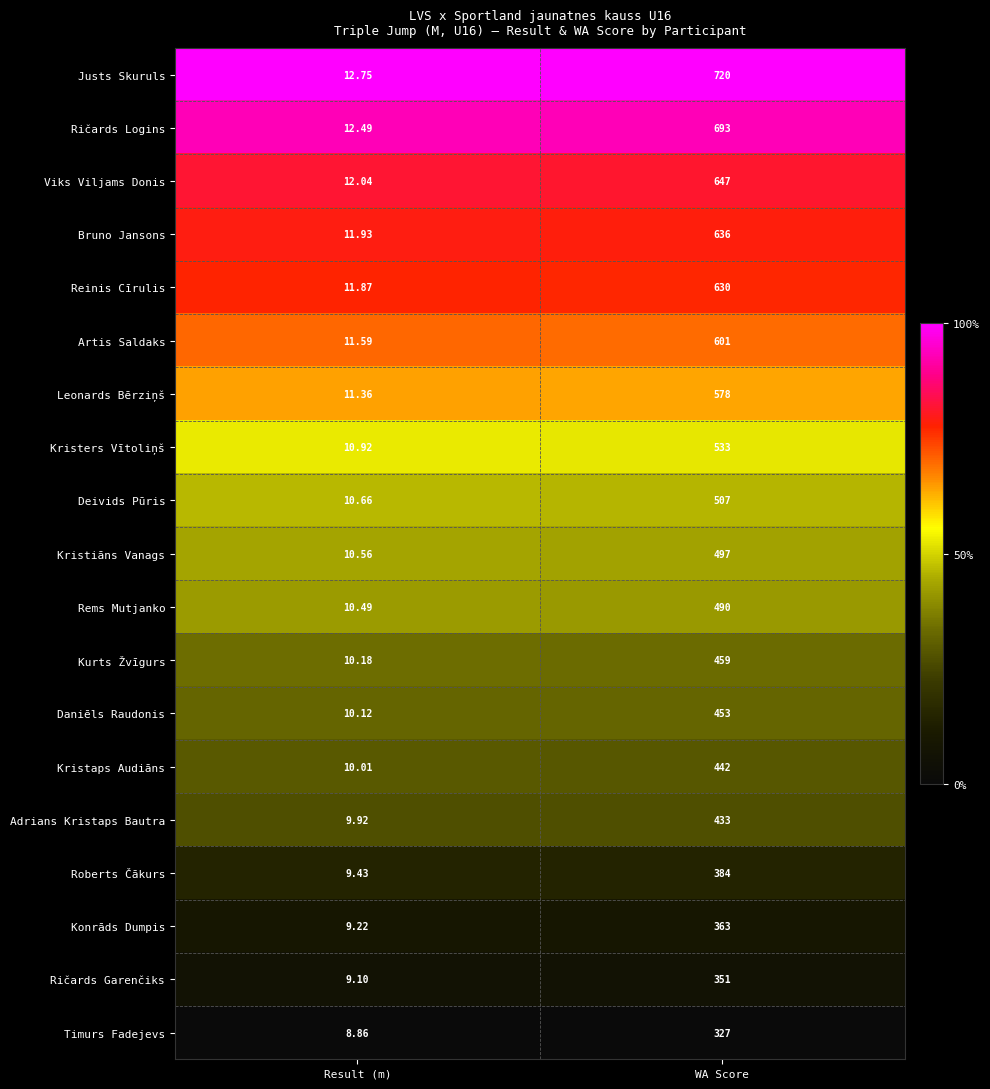

Is the value of Kristaps Audiāns at Result (m) greater than the value of Roberts Čākurs at WA Score?

No